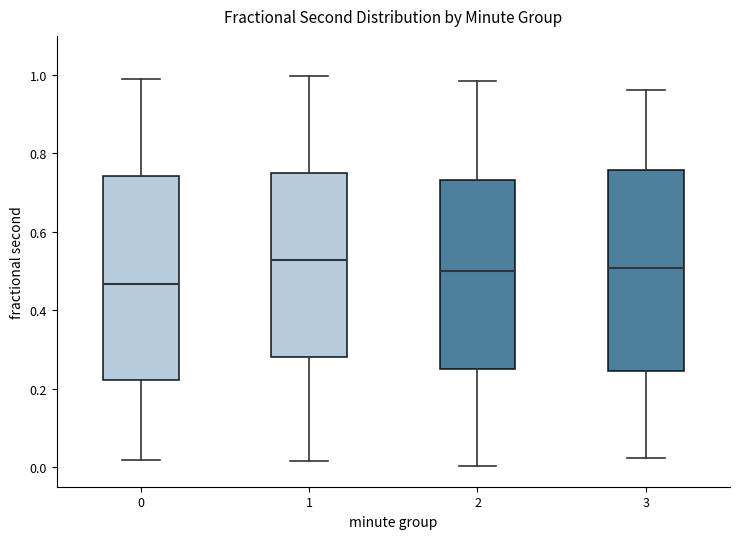

Reading left to right, read every box against the y-axis: the position of its median line, the range the box covers, and the ends of its whiskers. The values are not printed on the chart, so give them approximately, as read against the axis.

0: median 0.46, box 0.22 to 0.74, whiskers 0.02 to 1.00
1: median 0.52, box 0.28 to 0.74, whiskers 0.02 to 1.00
2: median 0.50, box 0.26 to 0.74, whiskers 0.00 to 0.98
3: median 0.50, box 0.24 to 0.76, whiskers 0.02 to 0.96